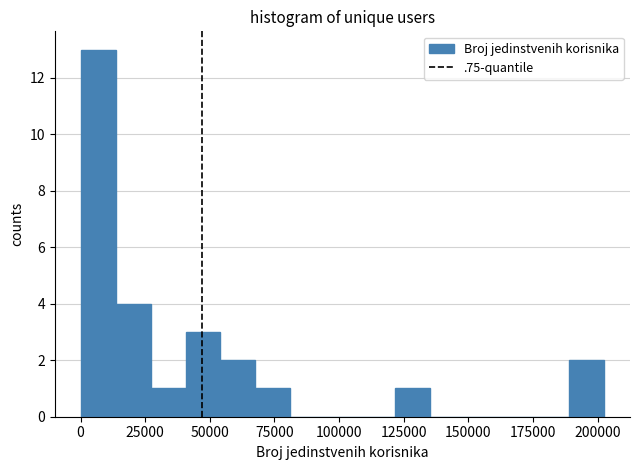

Read against the x-axis, roughly where is the centre of the tallest bar?

5000